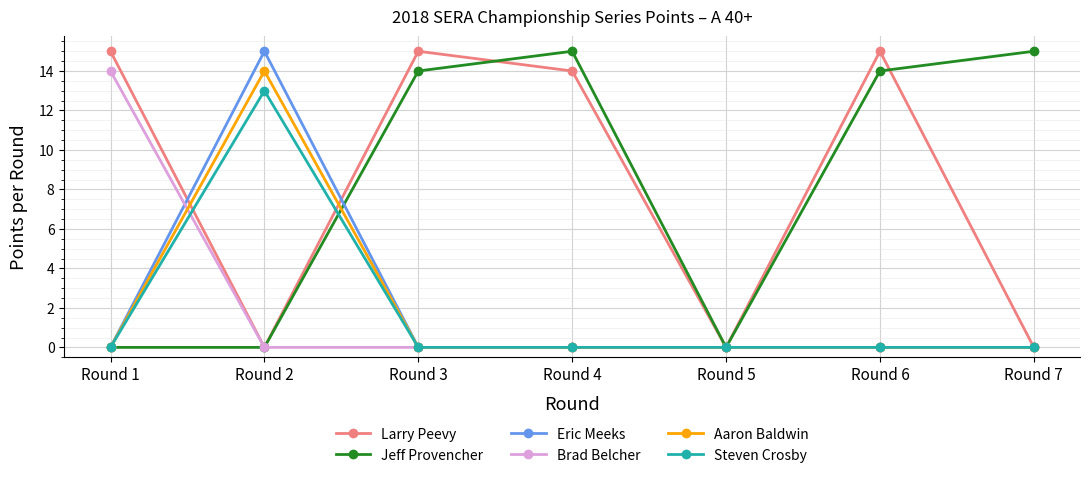

At which category is the sum across all series the highest?

Round 2